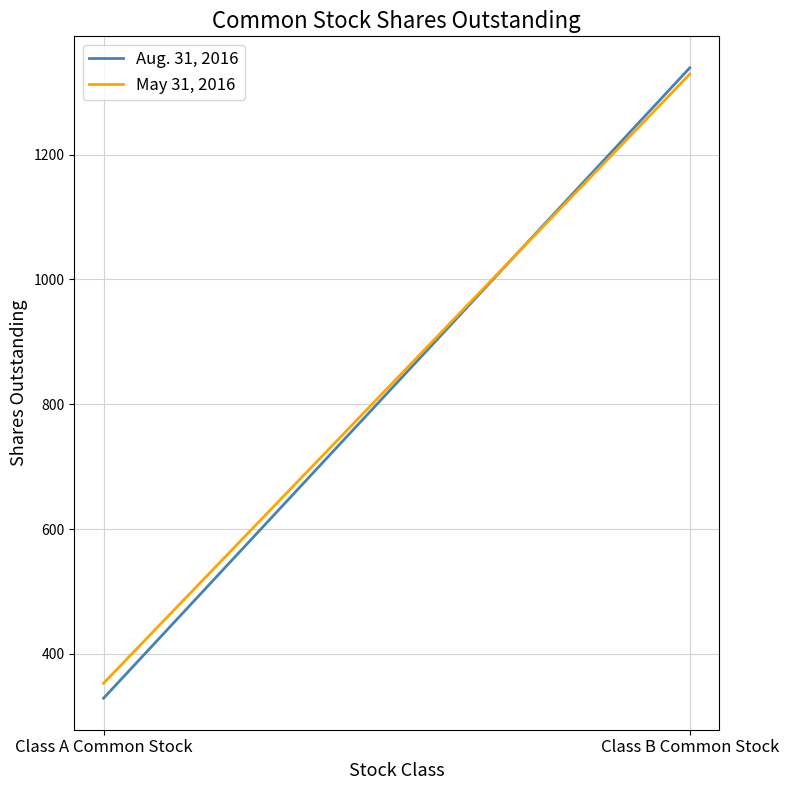

What is the spread (max minus min) of values at Class B Common Stock?

10